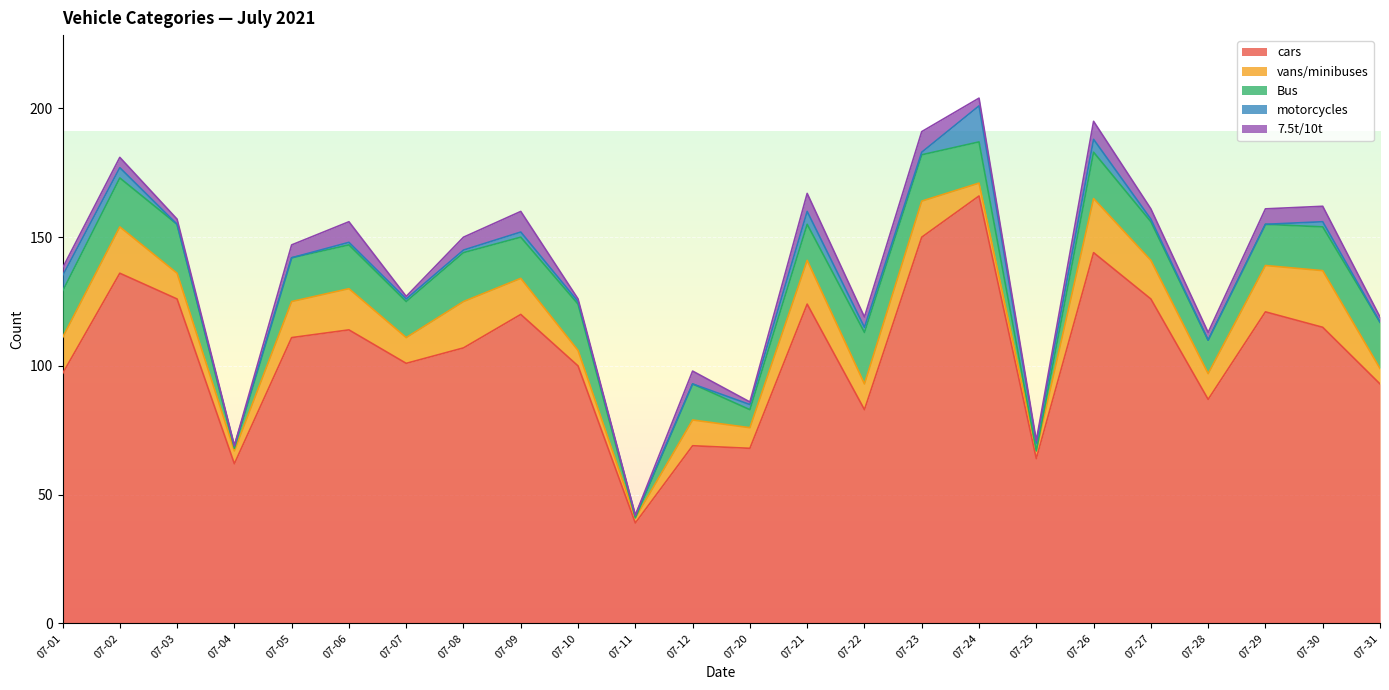

What is the difference between the cars values at 07-05 and 07-28?

24